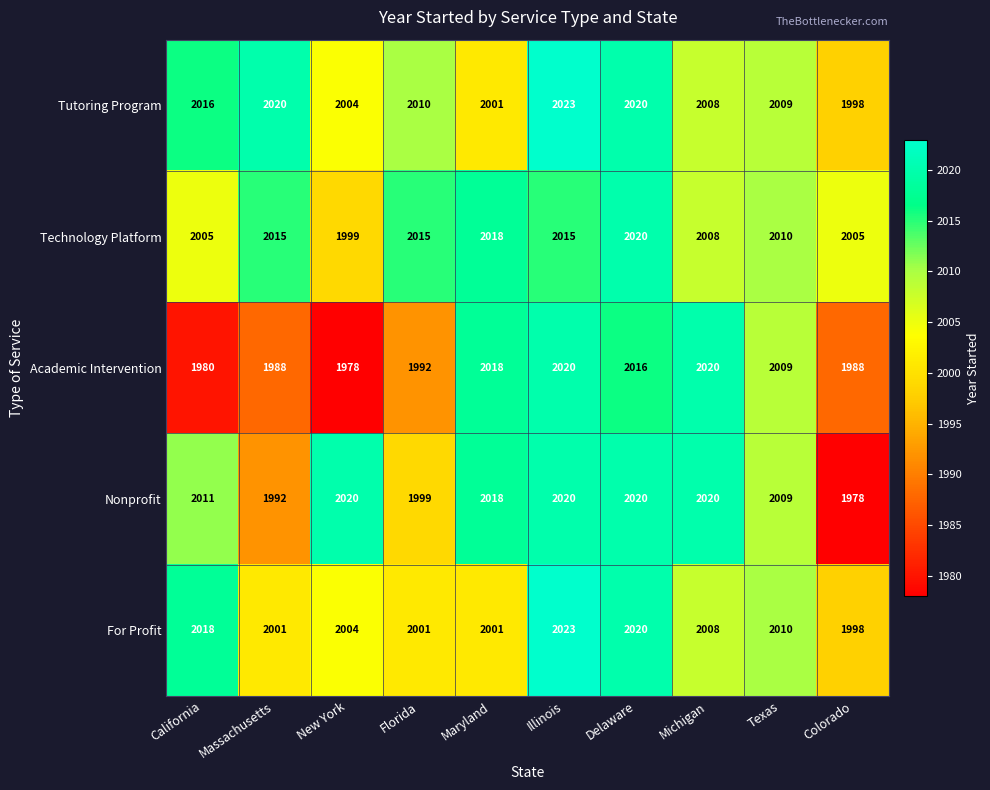

Which series has the largest total across all categories?

Technology Platform